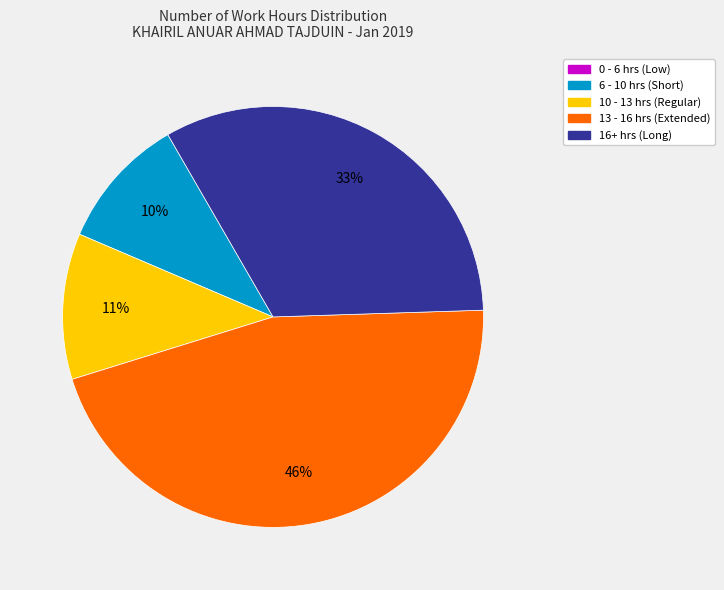

Which slice is the largest?

13 - 16 hrs (Extended)